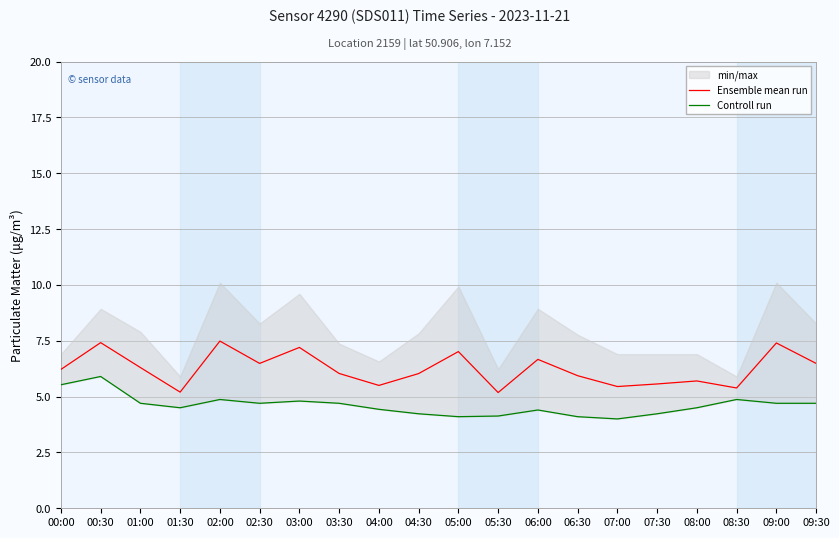

How many interior local peaks does the Ensemble mean run series have?

7